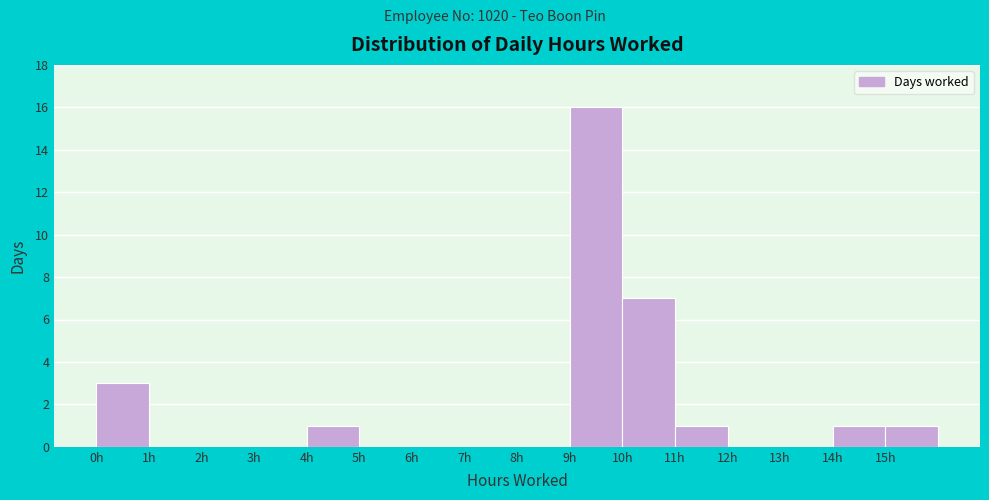

How tall is the bar that spans 14 to 15 on the x-axis? The values are not printed on the chart, so give them approximately, as read against the axis.

1